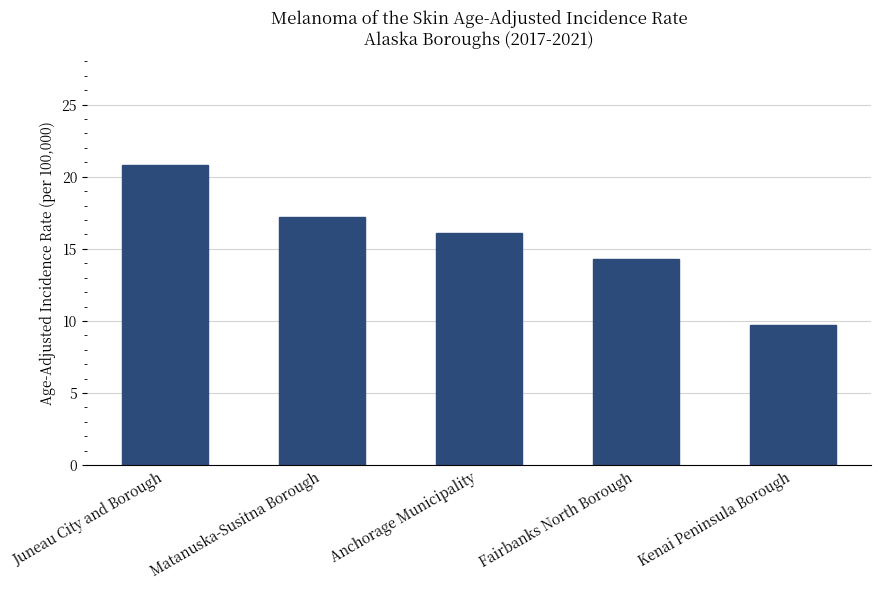

What is the label of the 1st bar from the left?

Juneau City and Borough